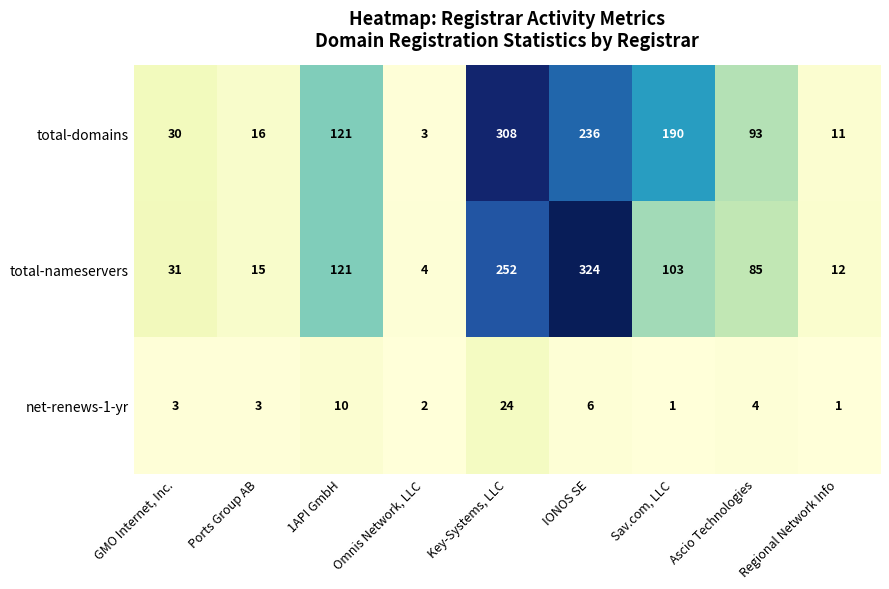

What is the maximum value for total-domains?

308